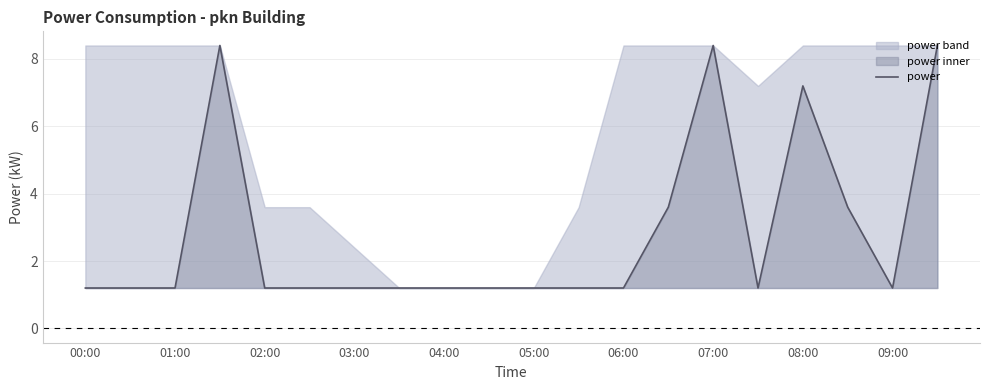

What is the label of the 20th point from the right?

00:00